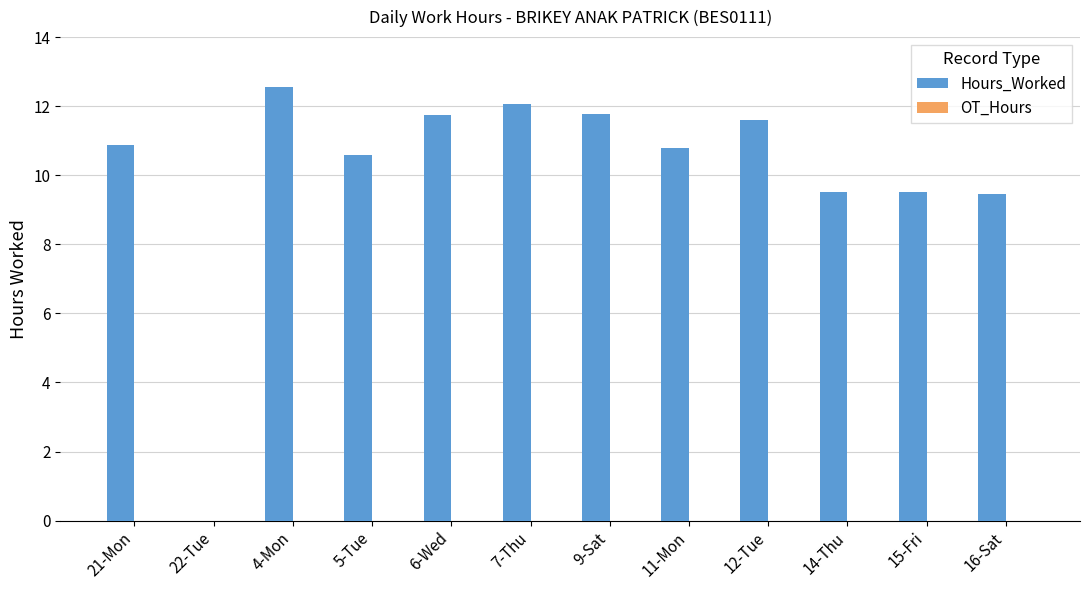

At which category does the chart reach its peak across all series?

4-Mon